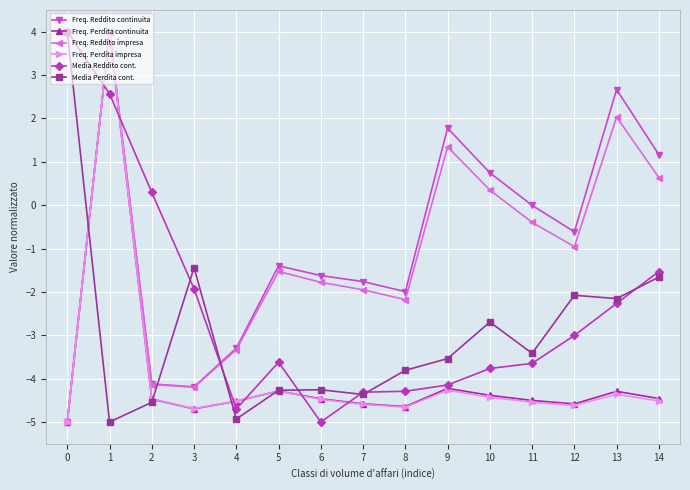

How many interior local valleys does the Freq. Reddito continuita series have?

3